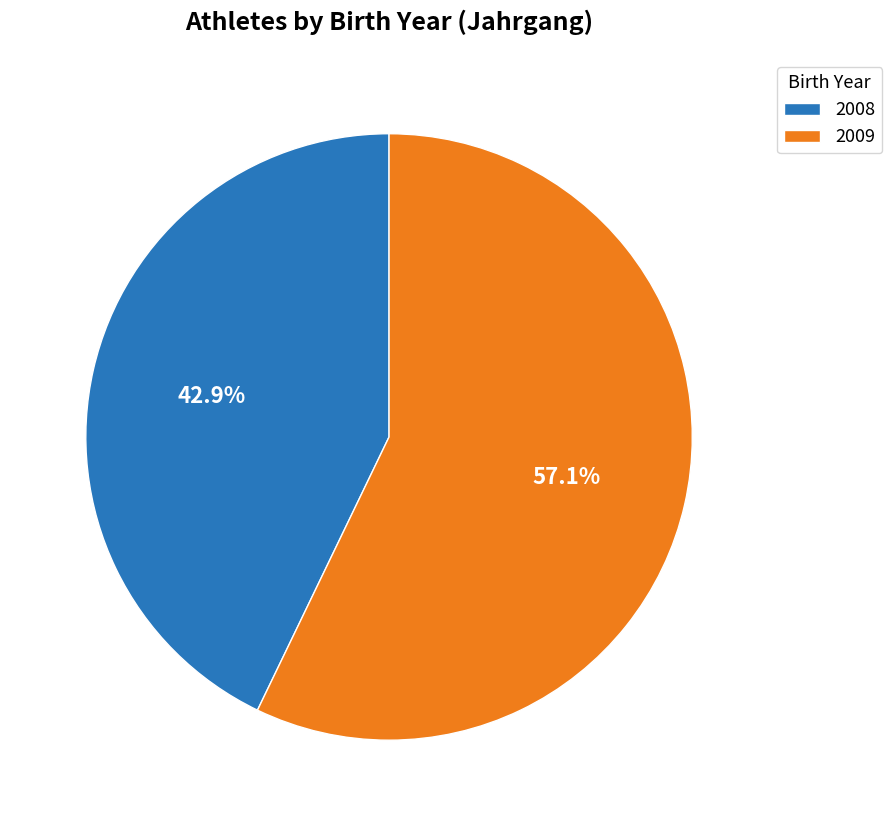

How much of the chart is everything except 2008?

57.1%